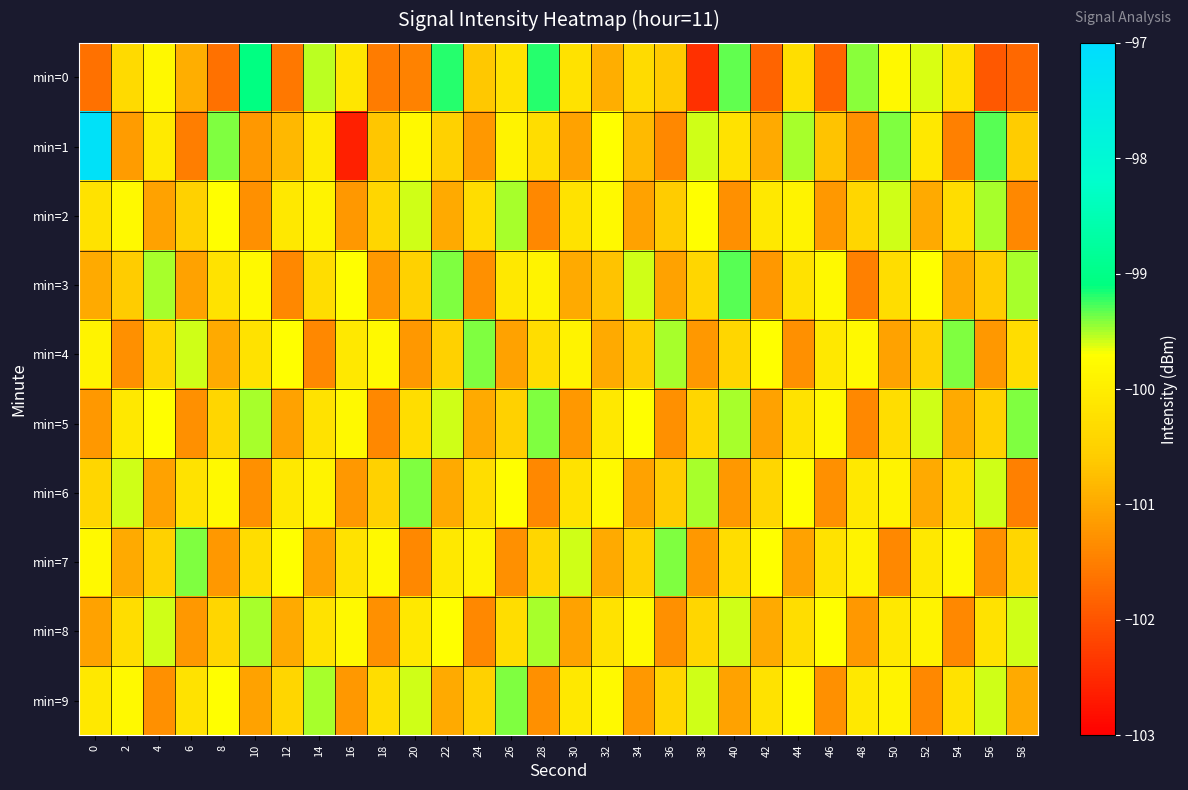

At which category is the sum across all series the highest?

50